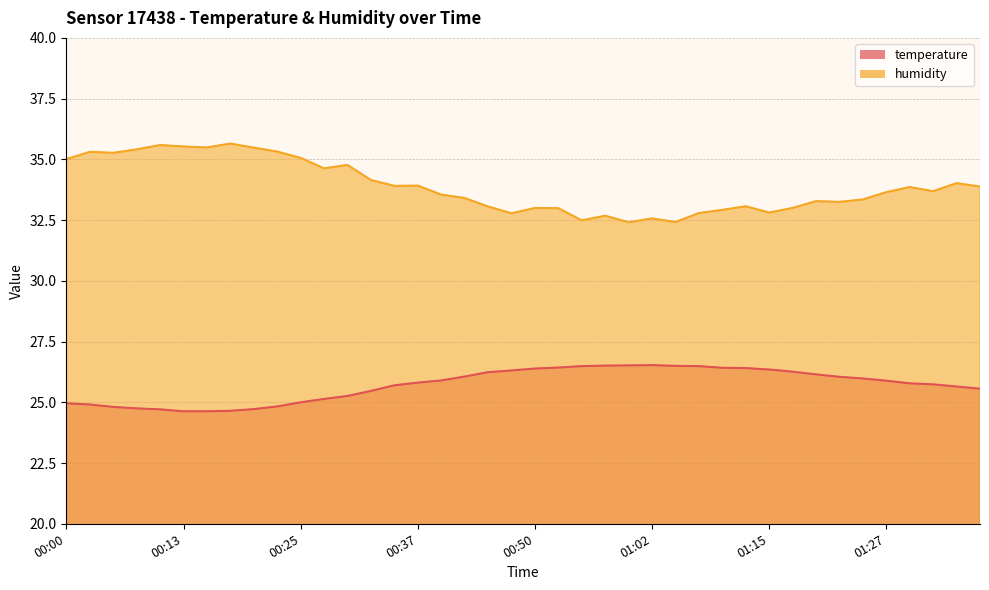

What is the average value of the temperature series?

25.7